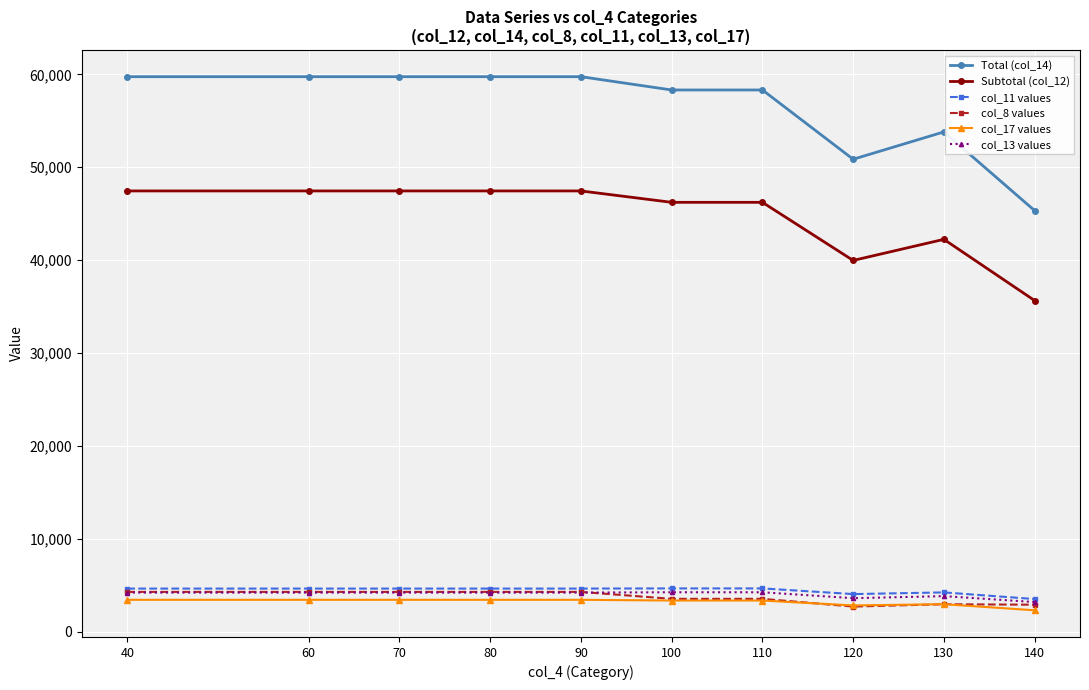

What is the difference between the highest and lowest values at 110?

54949